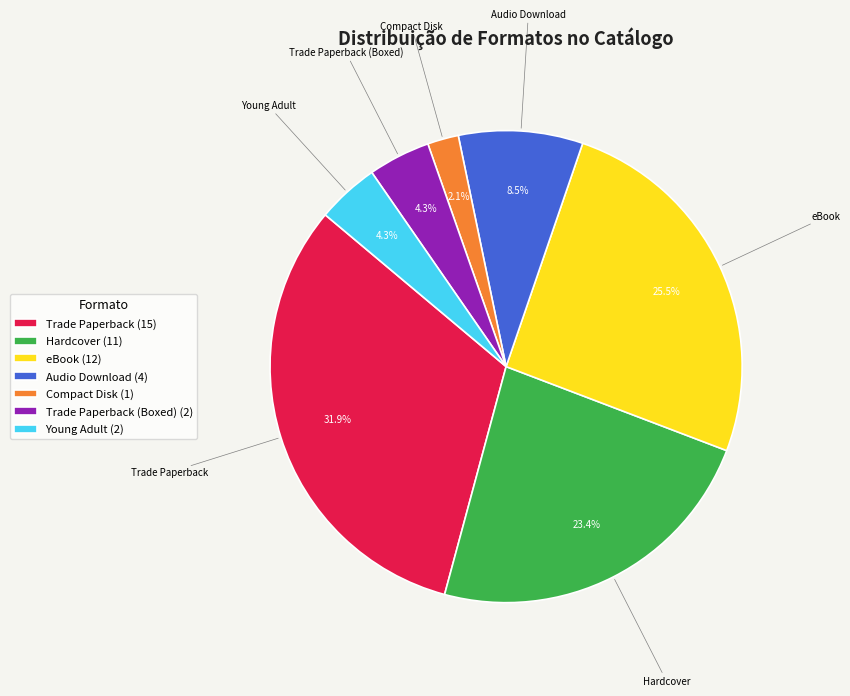

Does Audio Download account for over 50% of the chart?

No